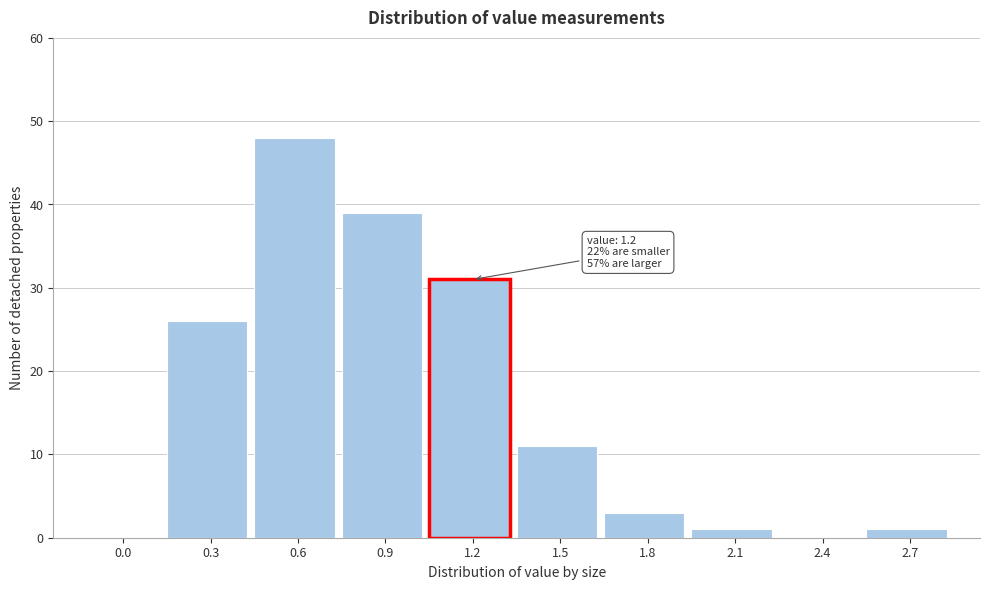

Reading left to right, extract all data points from this chart.

0.0=0	0.3=26	0.6=48	0.9=39	1.2=31	1.5=11	1.8=3	2.1=1	2.4=0	2.7=1